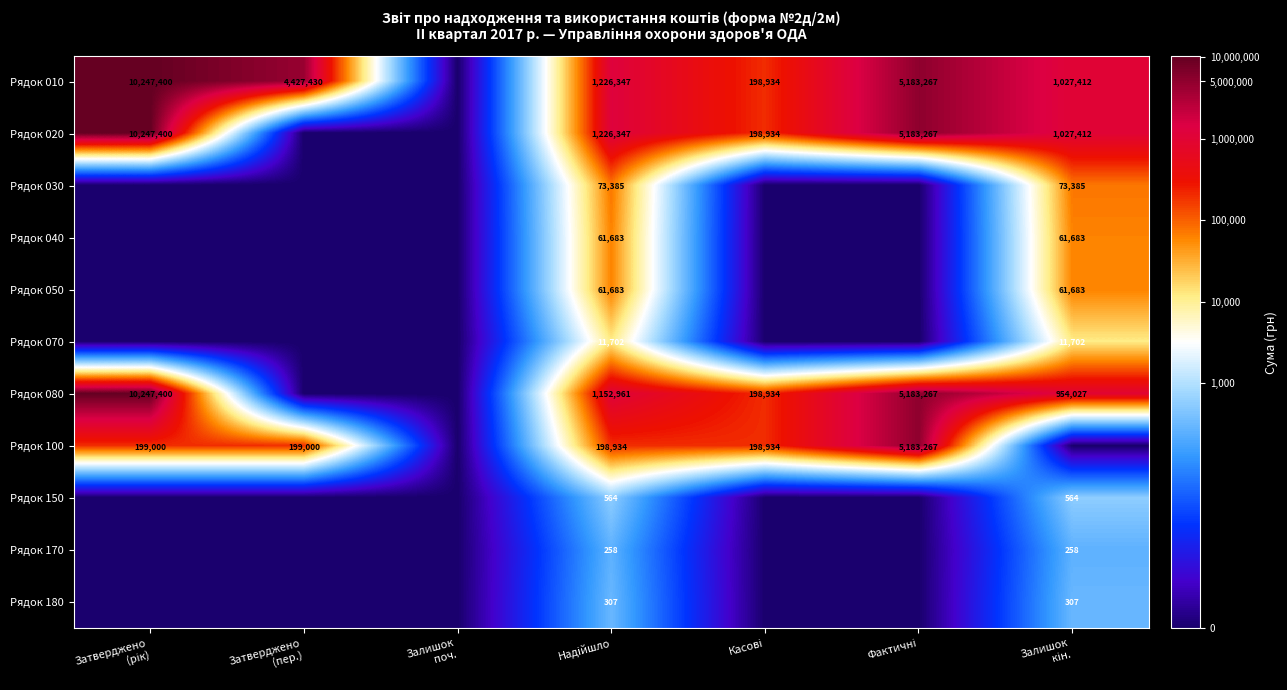

Between Фактичні and Касові, which is larger?

Фактичні